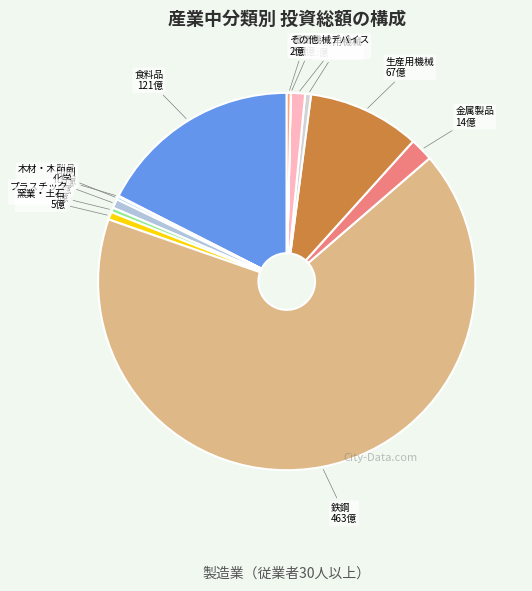

The プラスチック slice represents 0% of the pie. True or false?

True